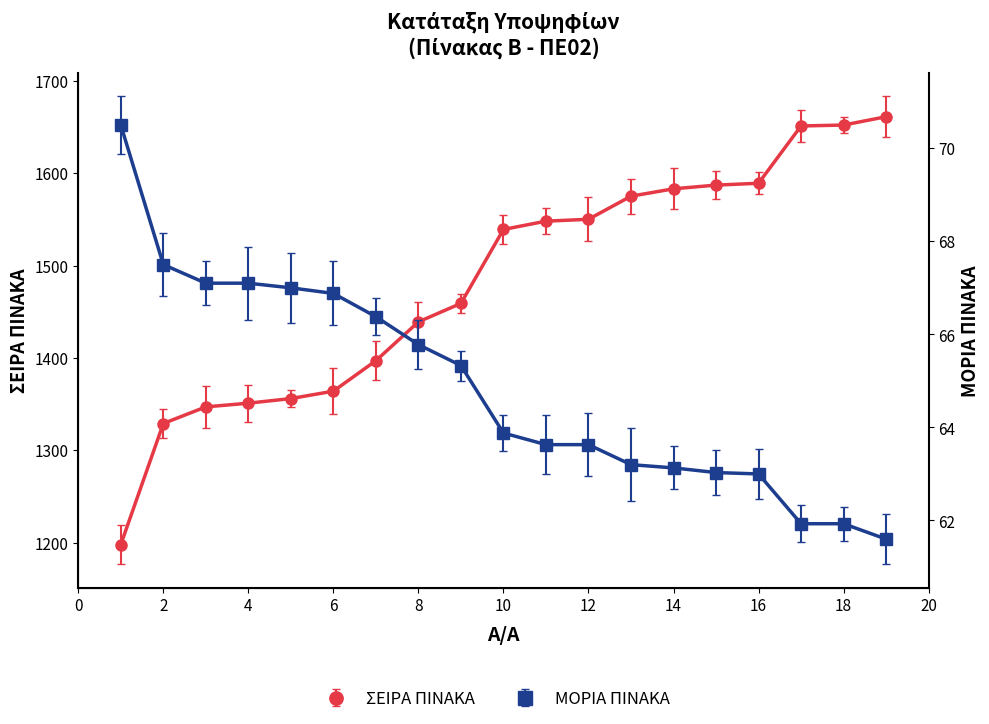

What is the greatest value displayed?

1661.0